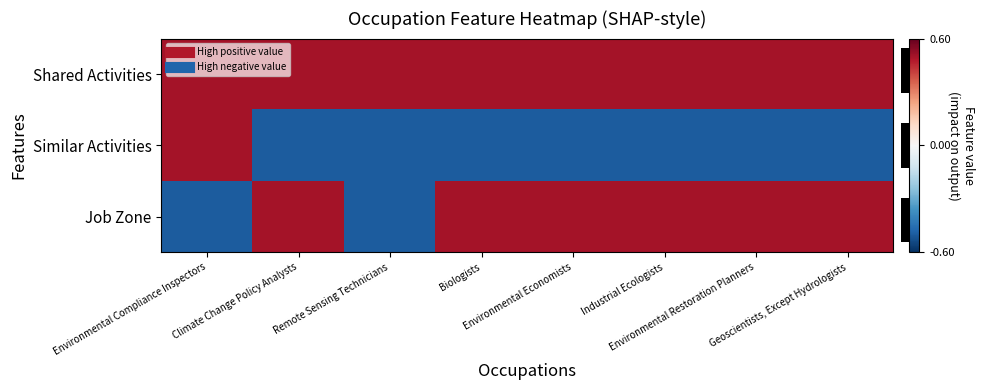

At which category is the sum across all series the highest?

Environmental Compliance Inspectors